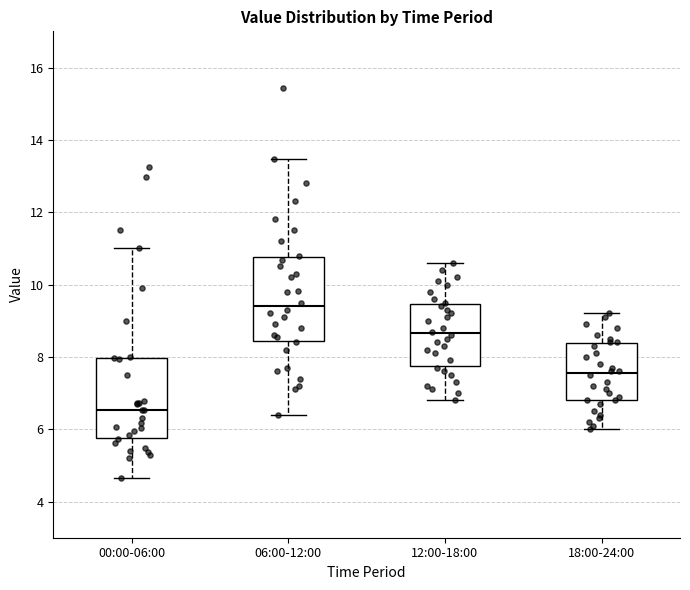

Where does the lower whisker of the box for 12:00-18:00 end on the y-axis? The values are not printed on the chart, so give them approximately, as read against the axis.

6.8